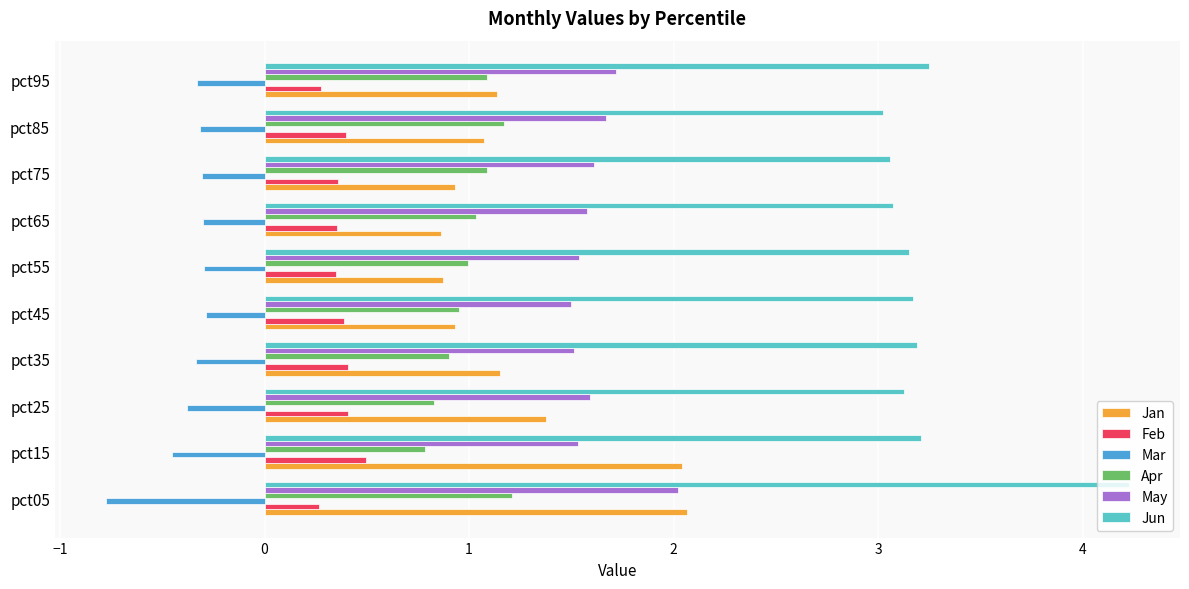

What is the maximum value for Jan?

2.1